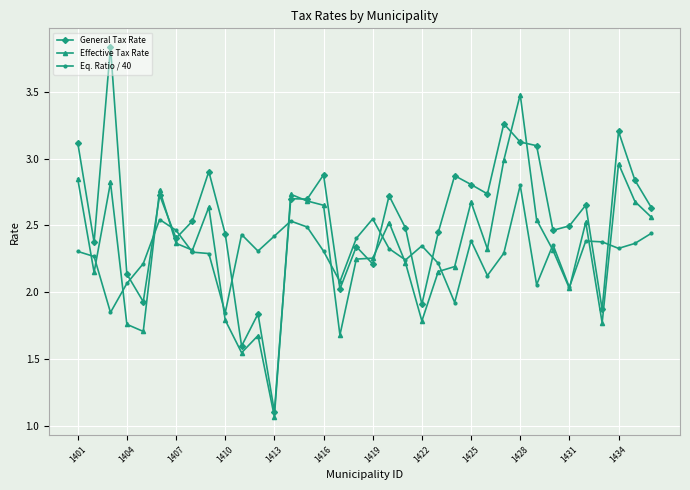

Which series has the largest total across all categories?

General Tax Rate